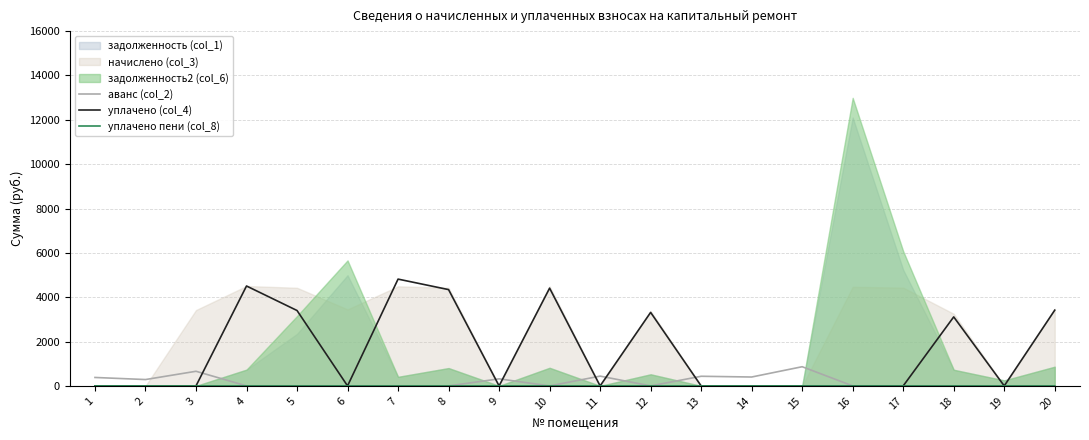

Where is the first local minimum for уплачено (col_4)?

6